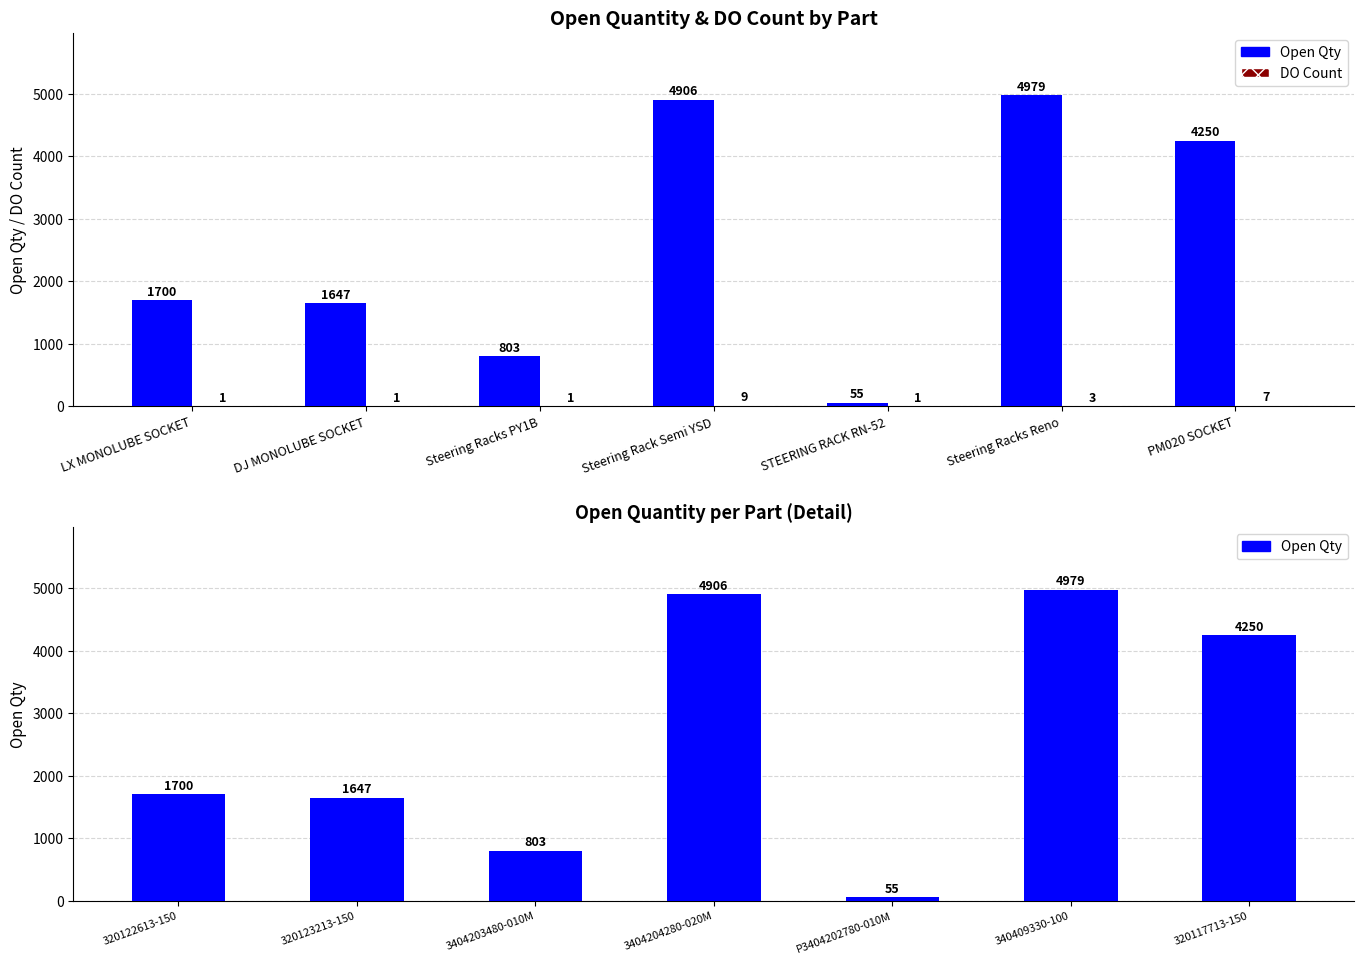

Does the chart contain any negative values?

No